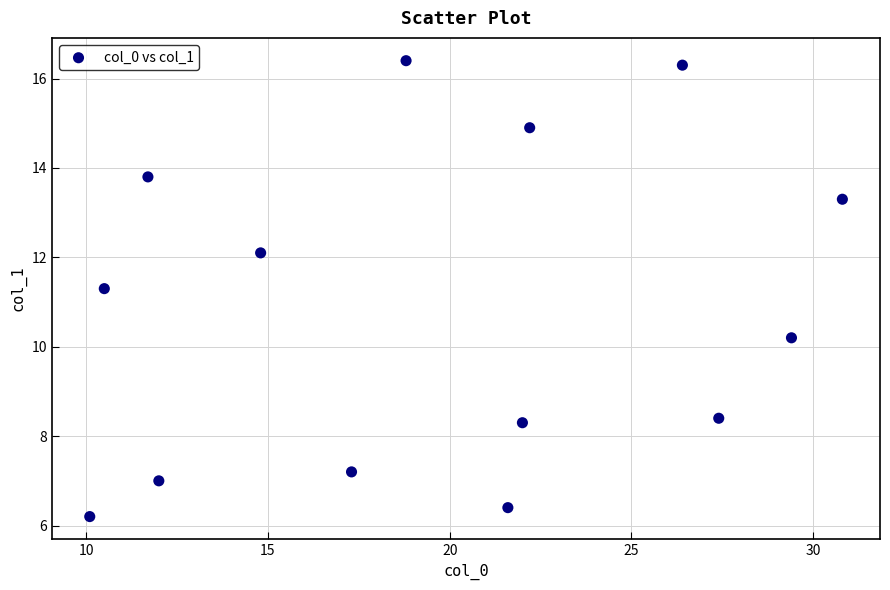

What is the range of Y values (max minus min)?

10.2